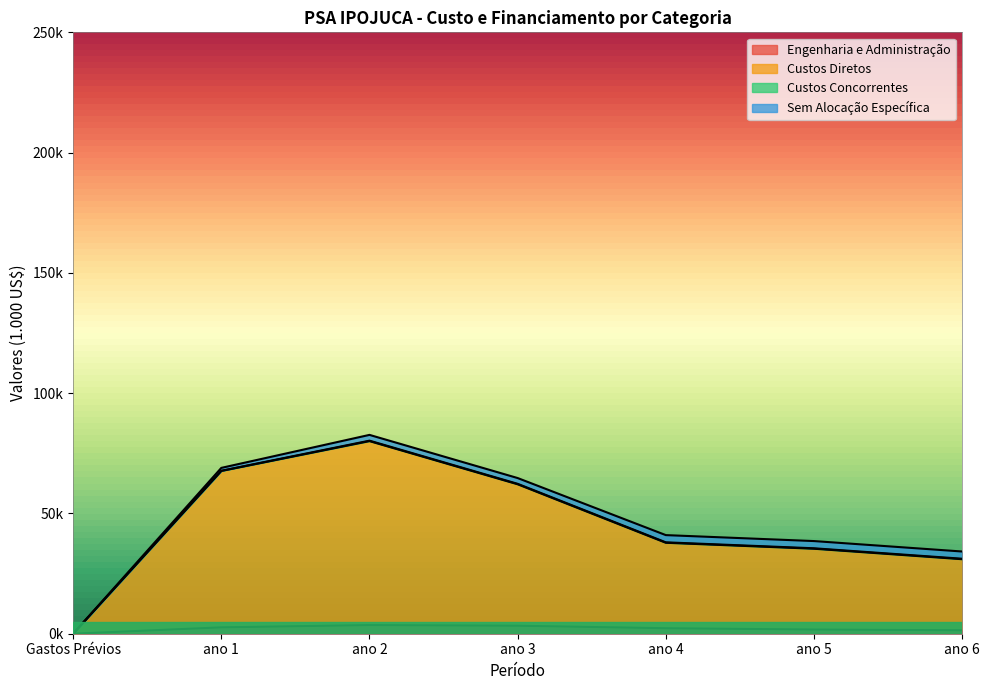

The Custos Diretos series shows 62132.9 at ano 3. True or false?

True